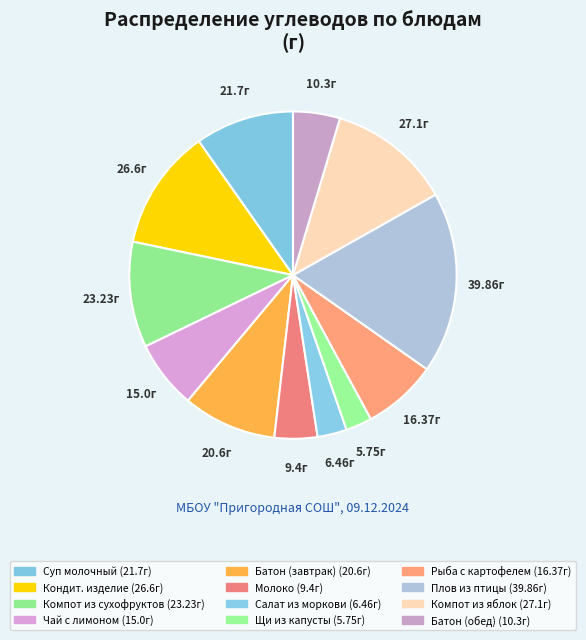

How many segments does this pie chart have?

12